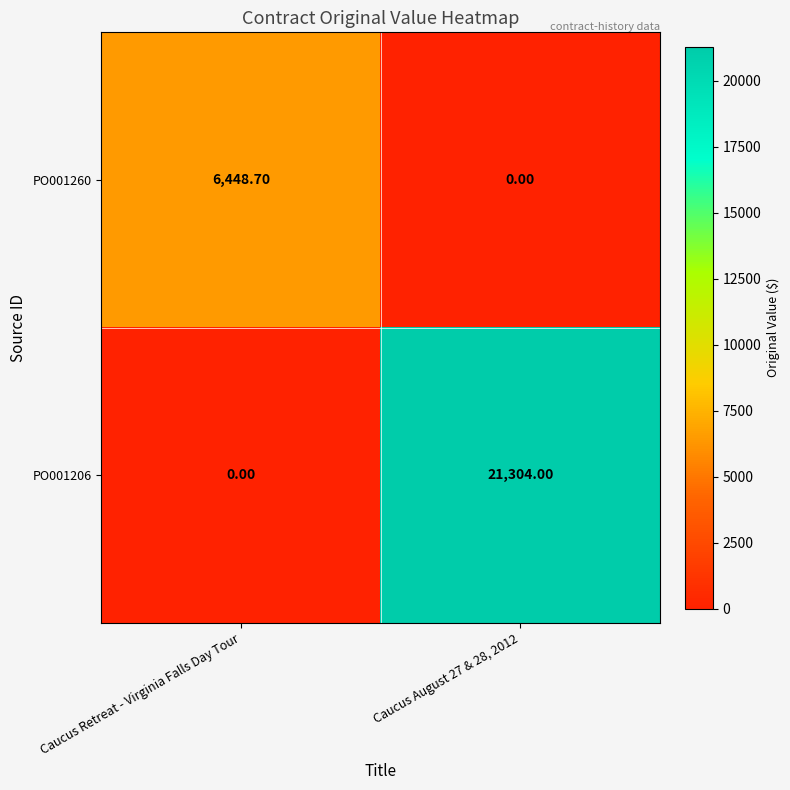

What is the sum of all PO001206 values?

21304.0